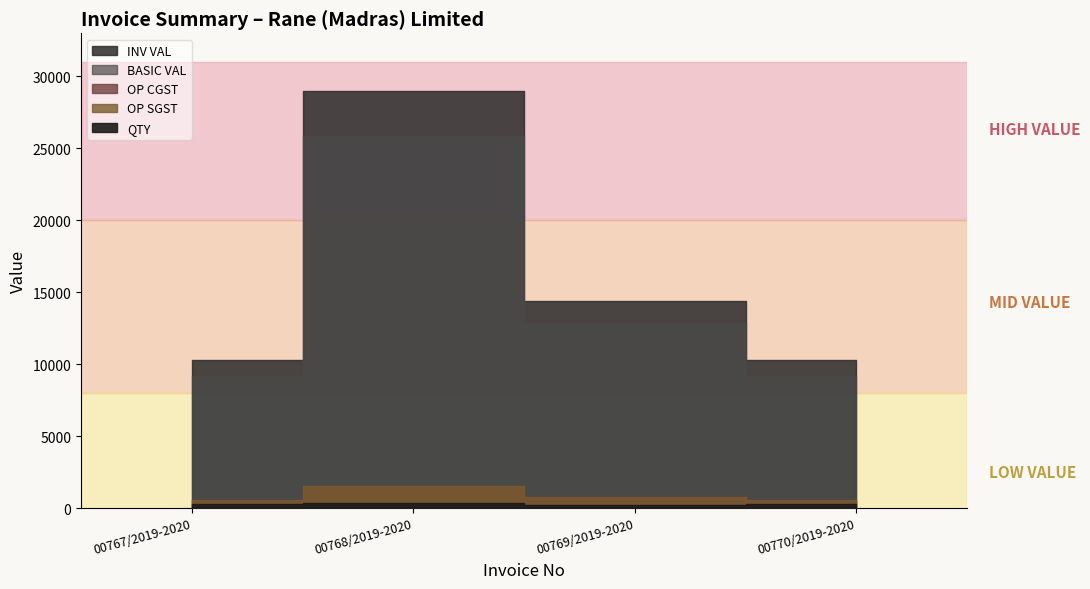

What is the label of the 4th point from the left?

00770/2019-2020